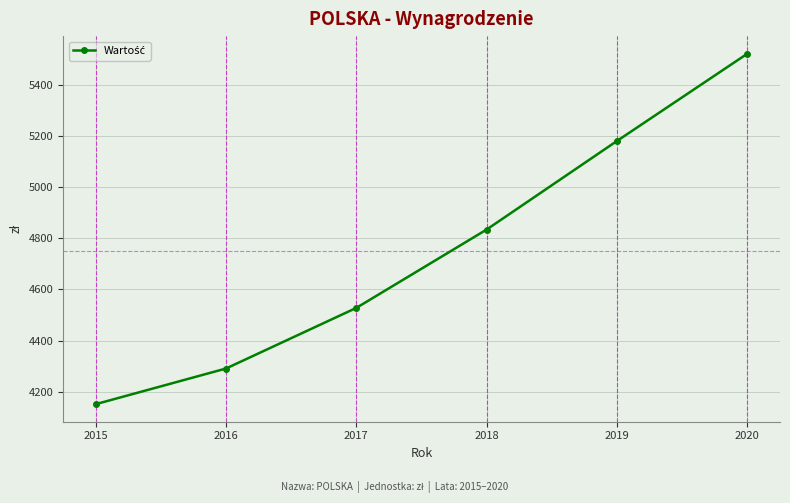

Count the number of categories in the chart.

6